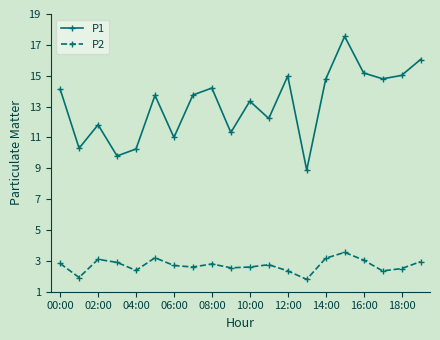

How many data points in P2 are above 2?

18